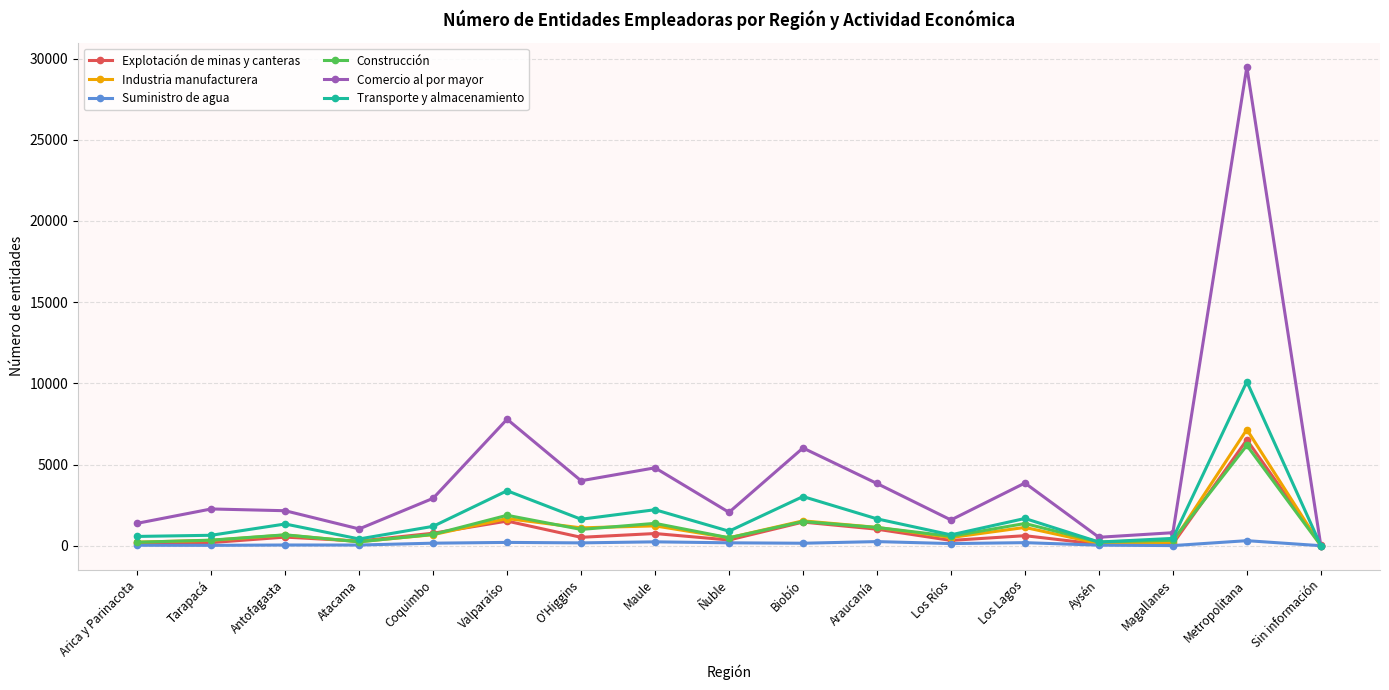

What is the label of the 3rd point from the right?

Magallanes